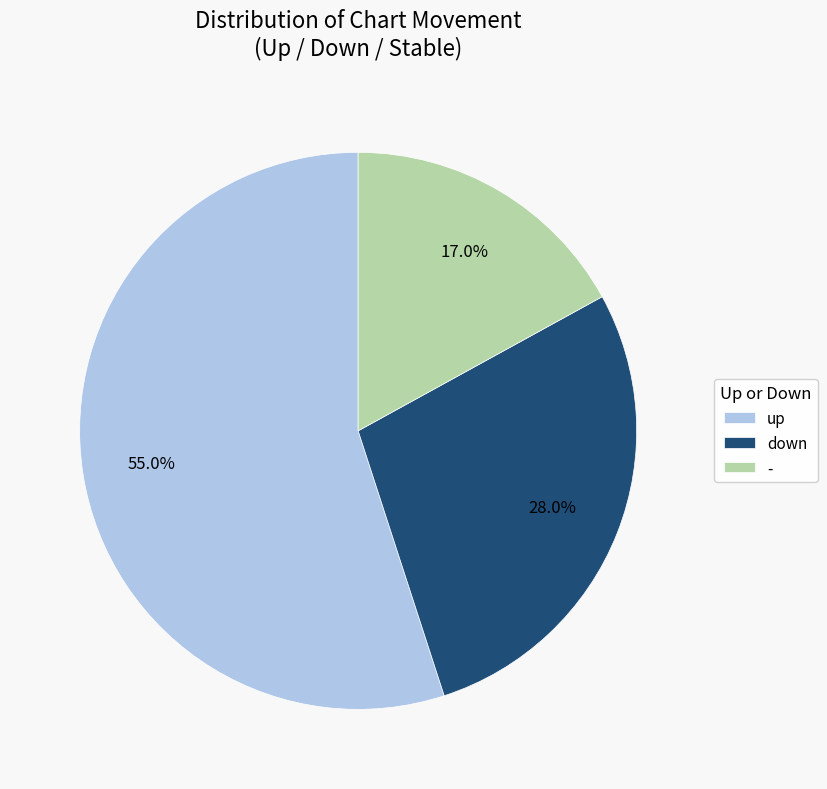

Is the sum of down and - greater than half?

No